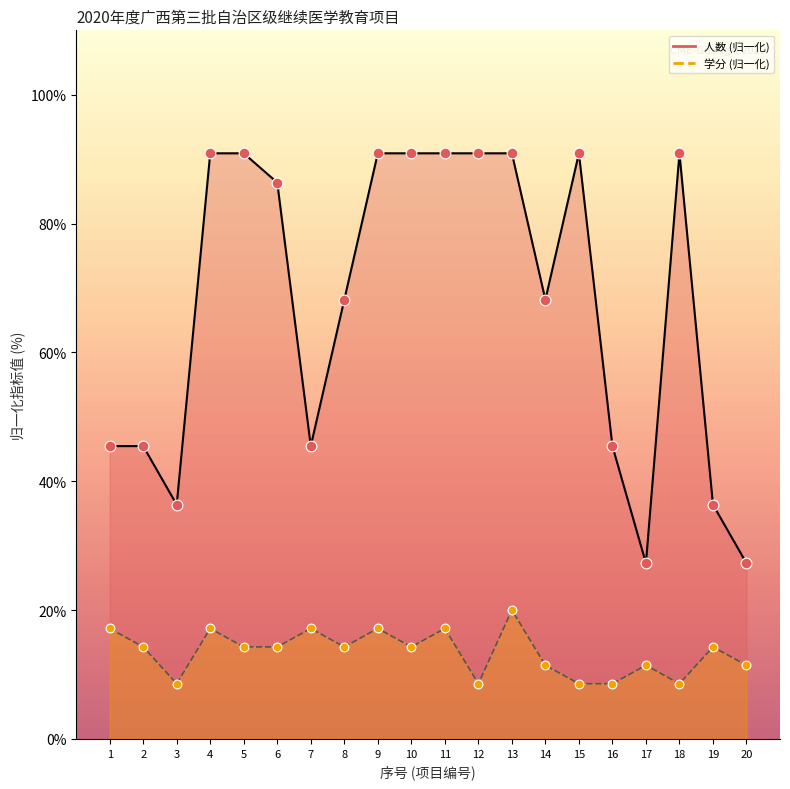

Which series contains the lowest Y value?

学分